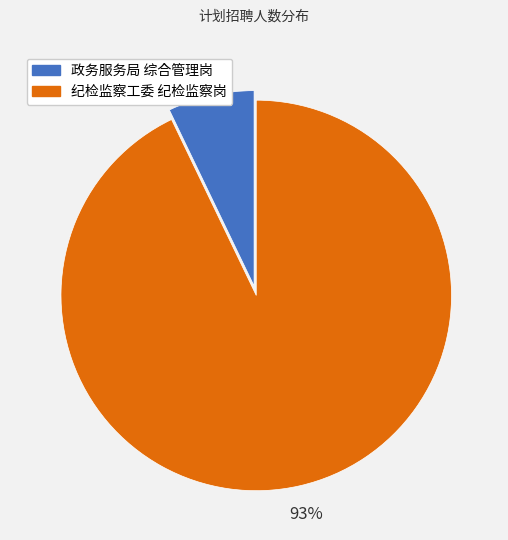

Is the sum of 纪检监察工委 纪检监察岗 and 政务服务局 综合管理岗 greater than half?

Yes